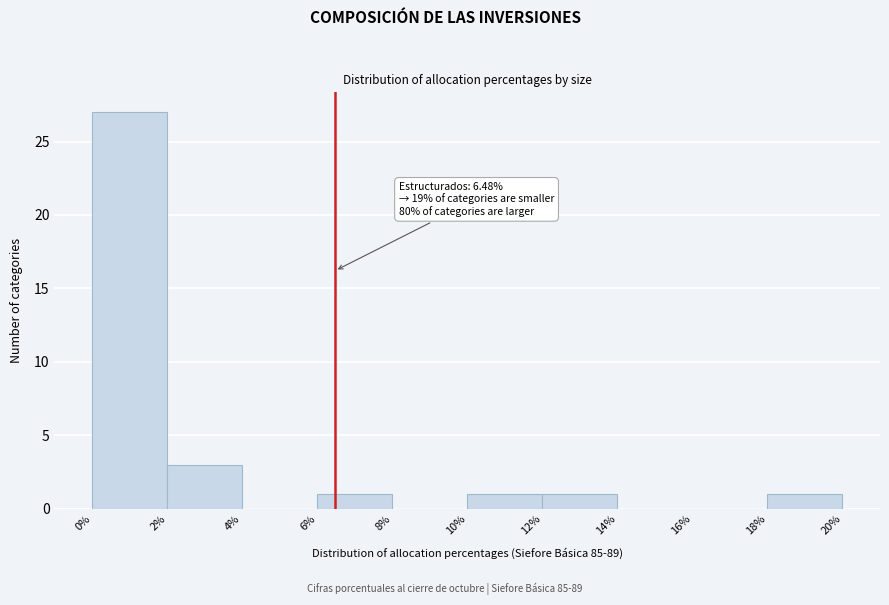

Which range on the x-axis has the tallest bar?

0% to 2%